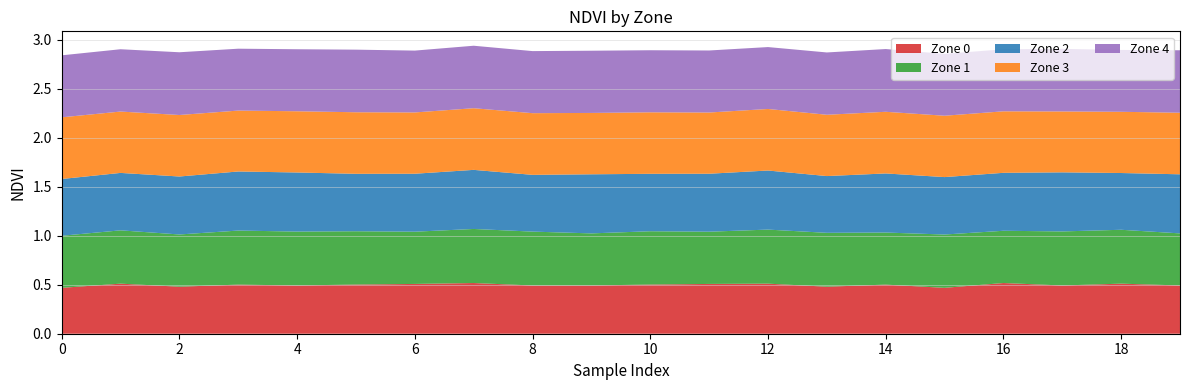

Reading left to right, what are all the values shown in this chart?

Zone 0: 0.5	0.5	0.5	0.5	0.5	0.5	0.5	0.5	0.5	0.5	0.5	0.5	0.5	0.5	0.5	0.5	0.5	0.5	0.5	0.5
Zone 1: 0.5	0.5	0.5	0.6	0.5	0.5	0.5	0.6	0.5	0.5	0.5	0.5	0.6	0.5	0.5	0.5	0.5	0.6	0.5	0.5
Zone 2: 0.6	0.6	0.6	0.6	0.6	0.6	0.6	0.6	0.6	0.6	0.6	0.6	0.6	0.6	0.6	0.6	0.6	0.6	0.6	0.6
Zone 3: 0.6	0.6	0.6	0.6	0.6	0.6	0.6	0.6	0.6	0.6	0.6	0.6	0.6	0.6	0.6	0.6	0.6	0.6	0.6	0.6
Zone 4: 0.6	0.6	0.6	0.6	0.6	0.6	0.6	0.6	0.6	0.6	0.6	0.6	0.6	0.6	0.6	0.6	0.6	0.6	0.6	0.6